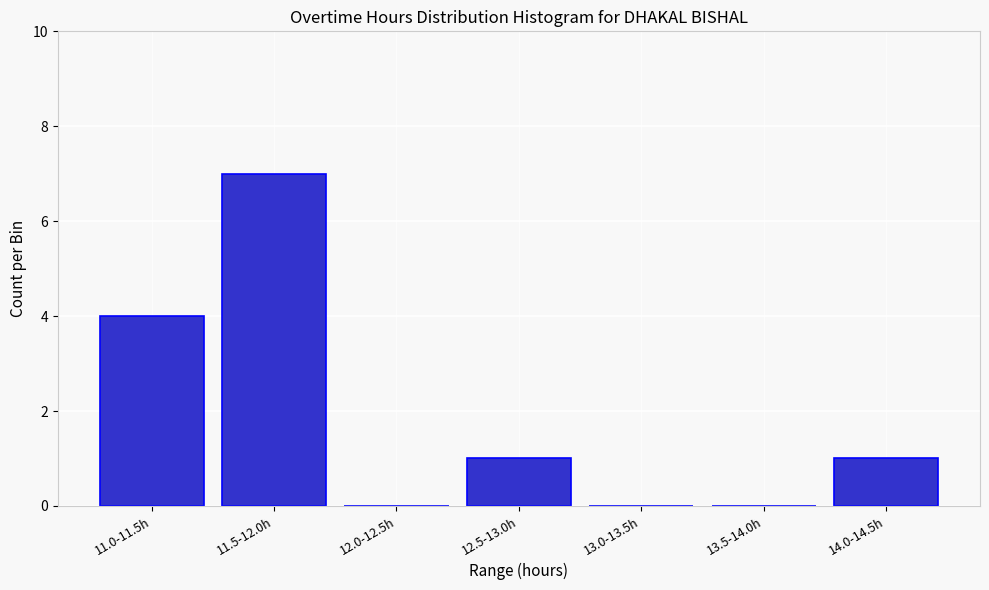

Reading right to left, what are all the values shown in this chart?

14.0-14.5h=1	13.5-14.0h=0	13.0-13.5h=0	12.5-13.0h=1	12.0-12.5h=0	11.5-12.0h=7	11.0-11.5h=4